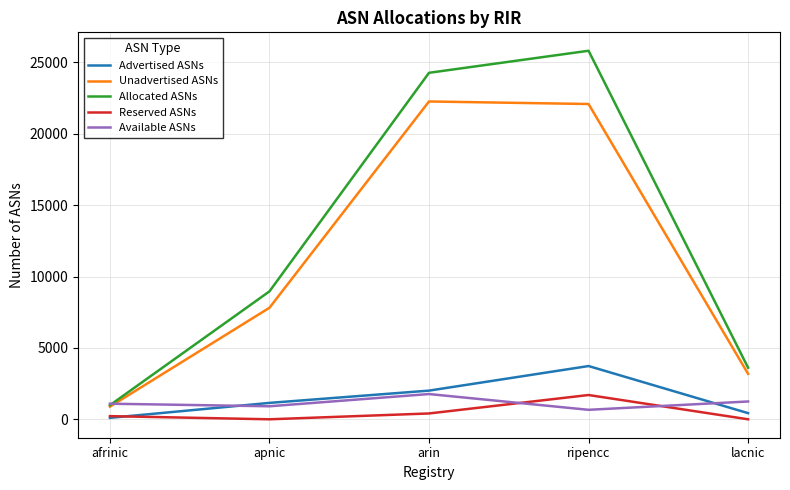

What is the difference between the second highest and second lowest values in the Unadvertised ASNs series?

18904